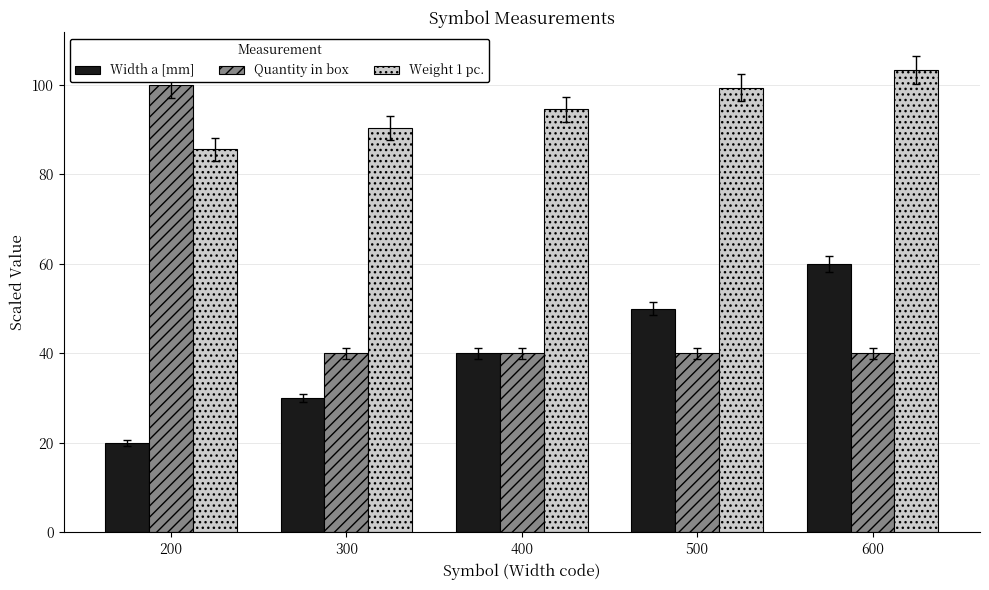

Which series has the largest total across all categories?

Weight 1 pc.